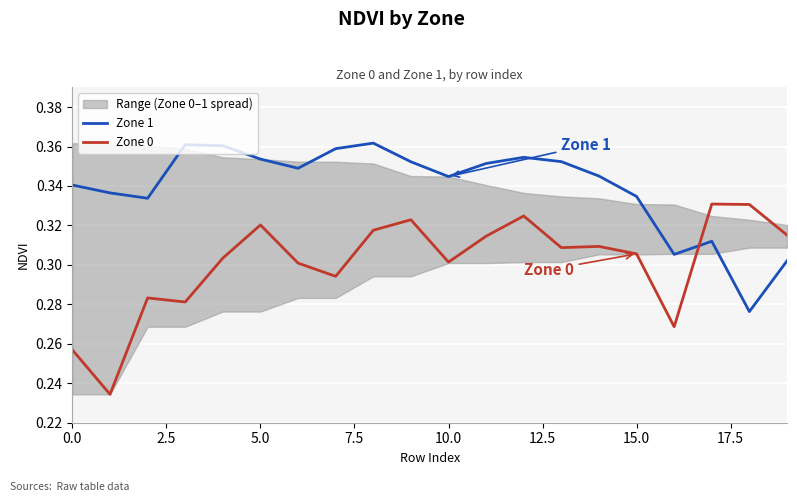

Rank the series at 9 from lowest to highest value.

Zone 0, Zone 1